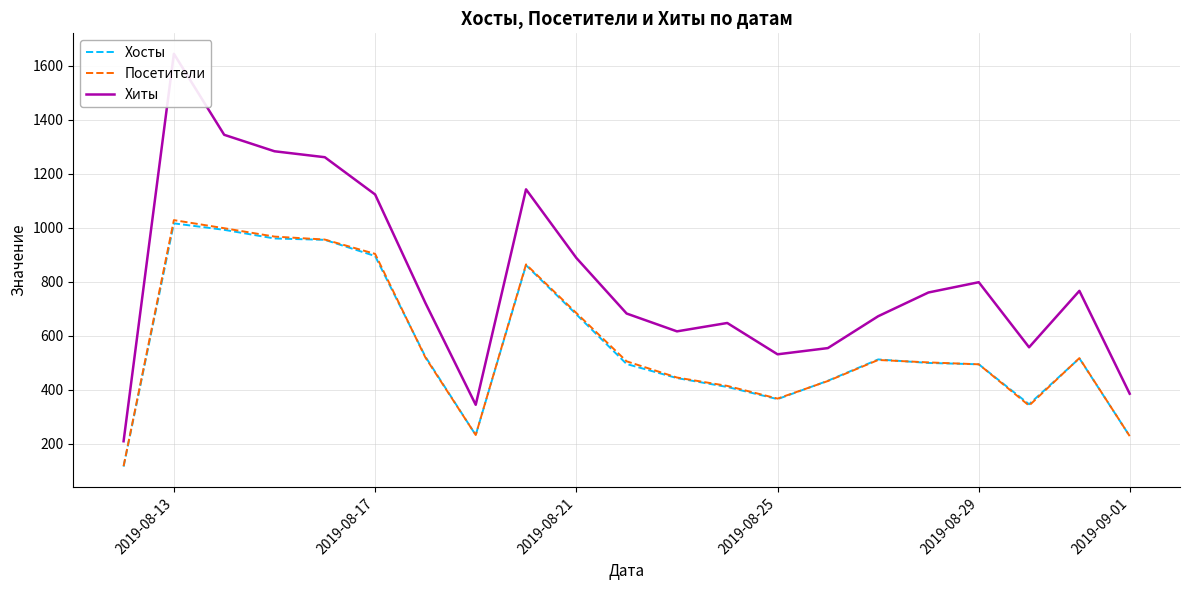

Does the chart have visible grid lines?

Yes